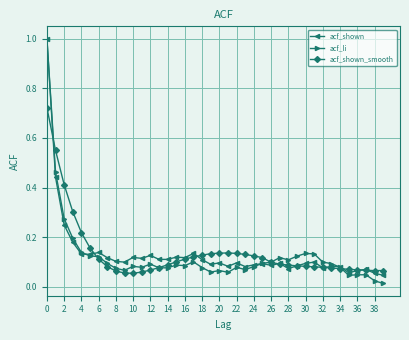

What is the highest value of the acf_shown series?

1.0